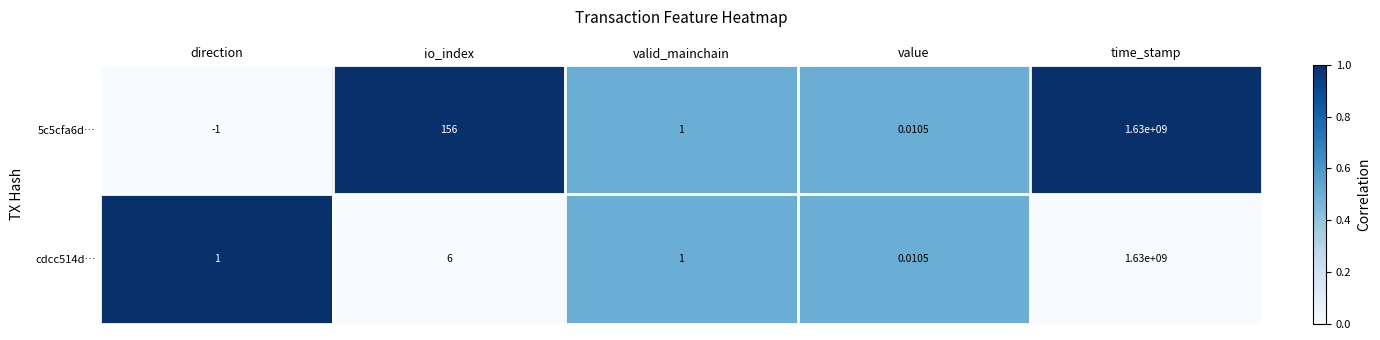

Which series changed the most between direction and time_stamp?

5c5cfa6d…